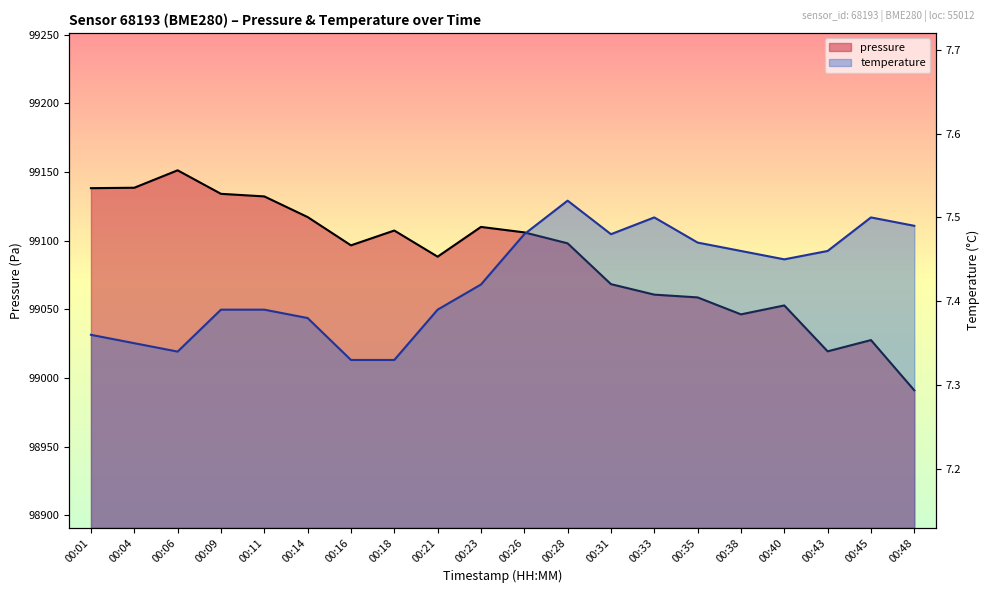

Which has a higher value, 00:14 or 00:23?

00:14